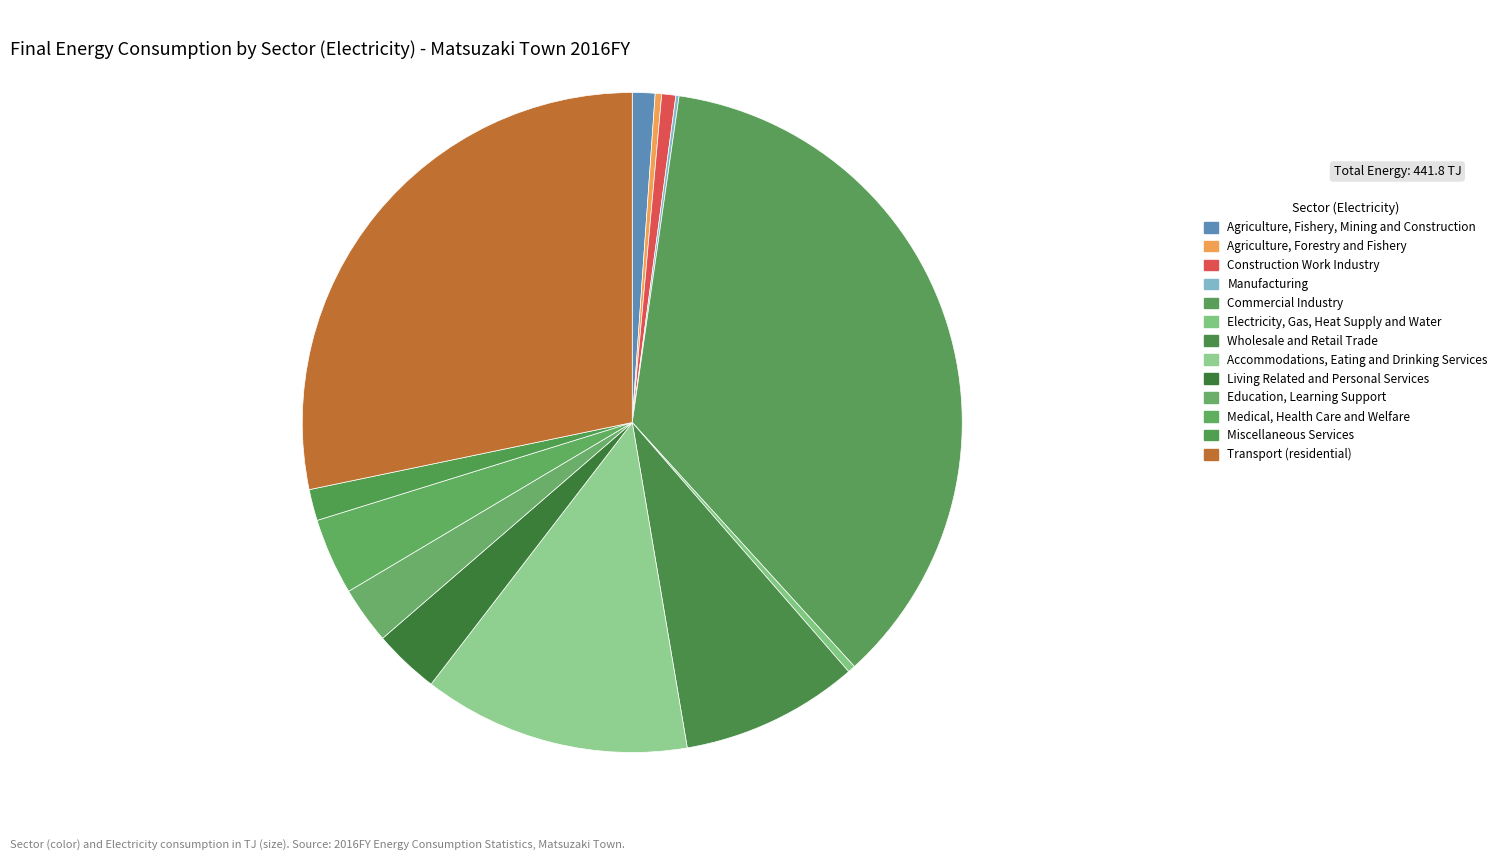

To the nearest percent, what percentage of the pie is Construction Work Industry?

1%